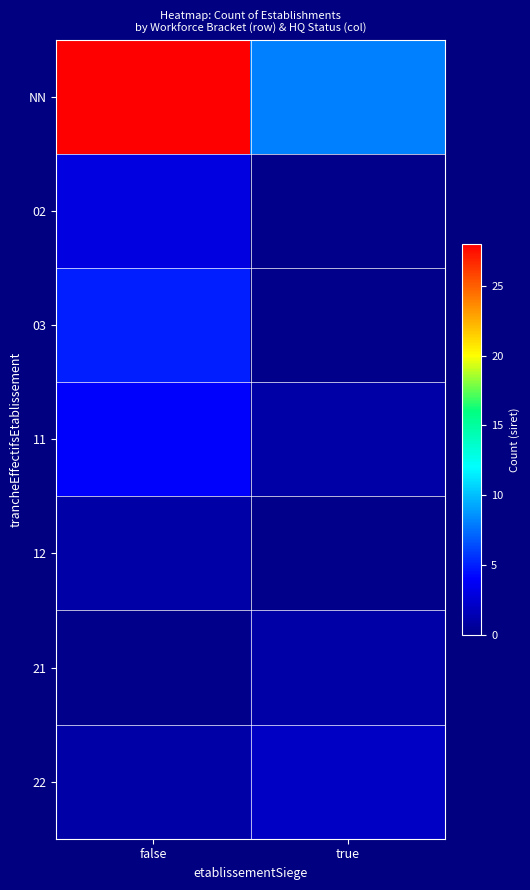

At true, list the series in order from smallest to largest.

02, 03, 12, 11, 21, 22, NN